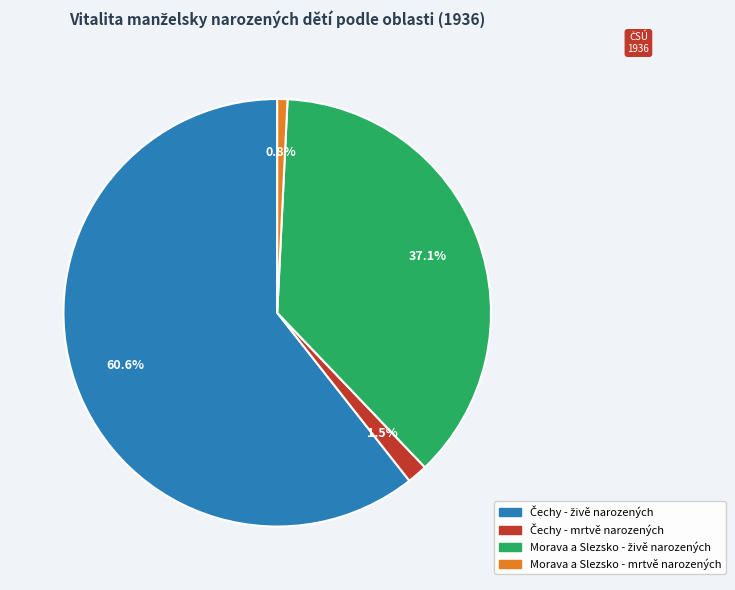

Which slice is the smallest?

Morava a Slezsko - mrtvě narozených